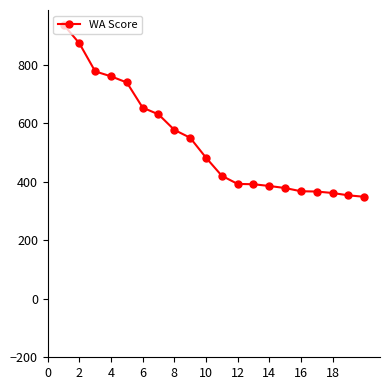

What is the difference between the maximum and minimum values?

589